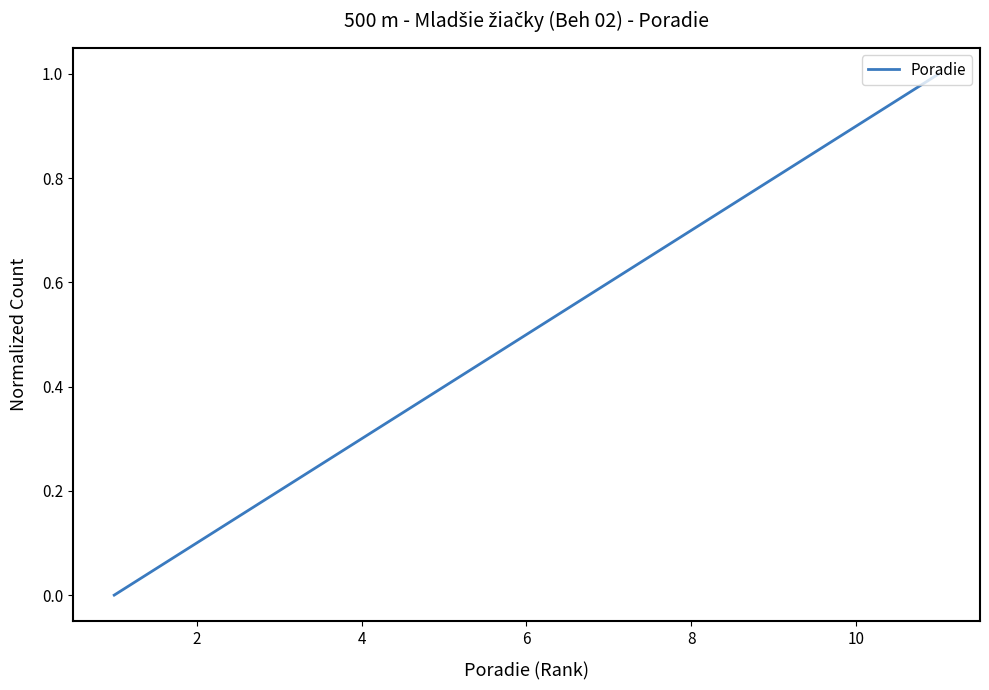

What is the difference between the maximum and second lowest values?

0.9